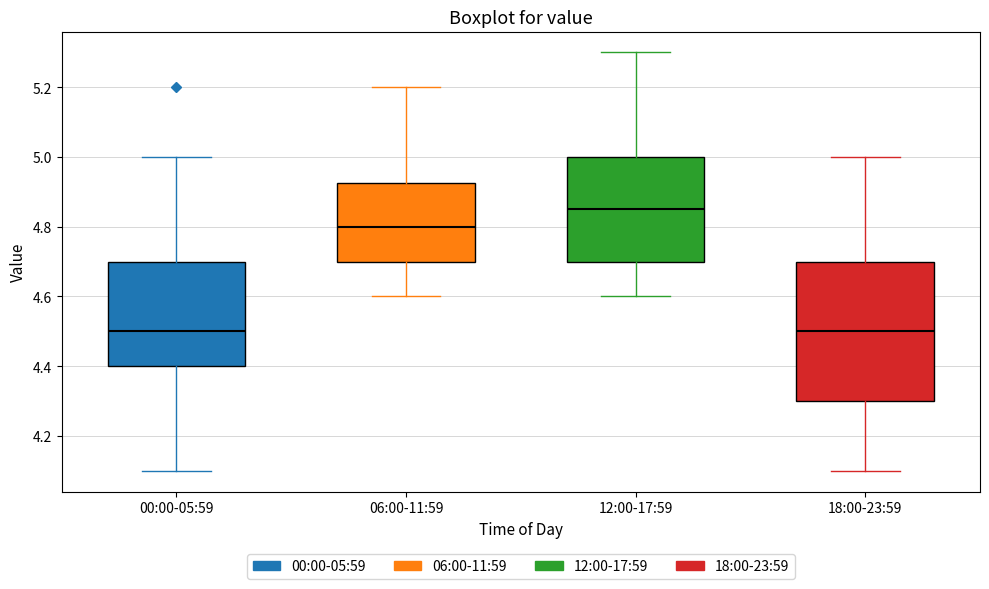

Which box has the highest median line?

12:00-17:59